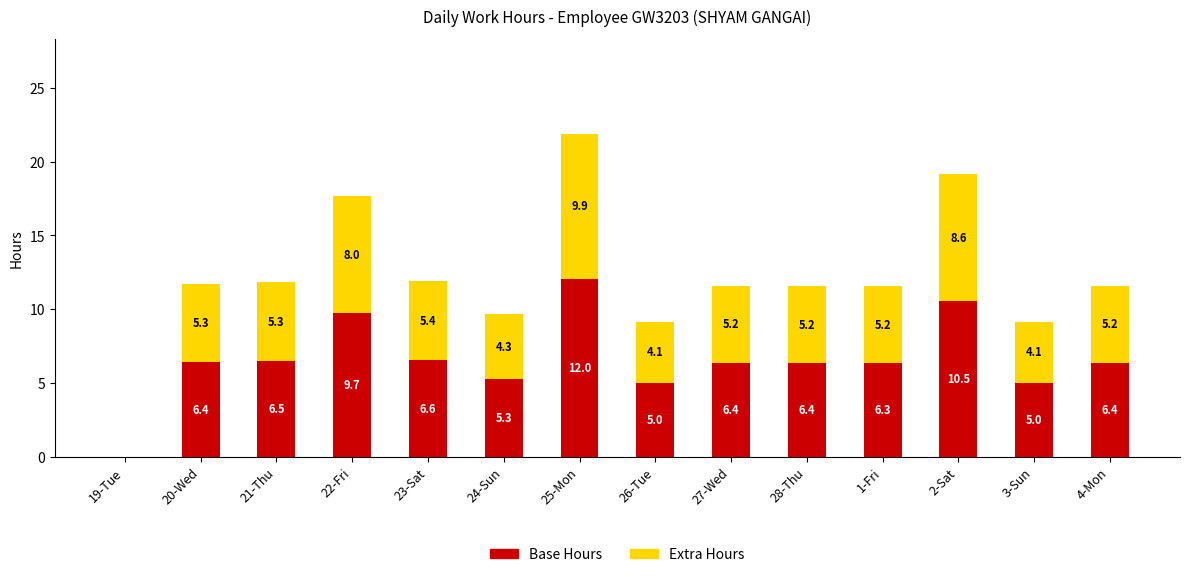

Are the bars horizontal?

No